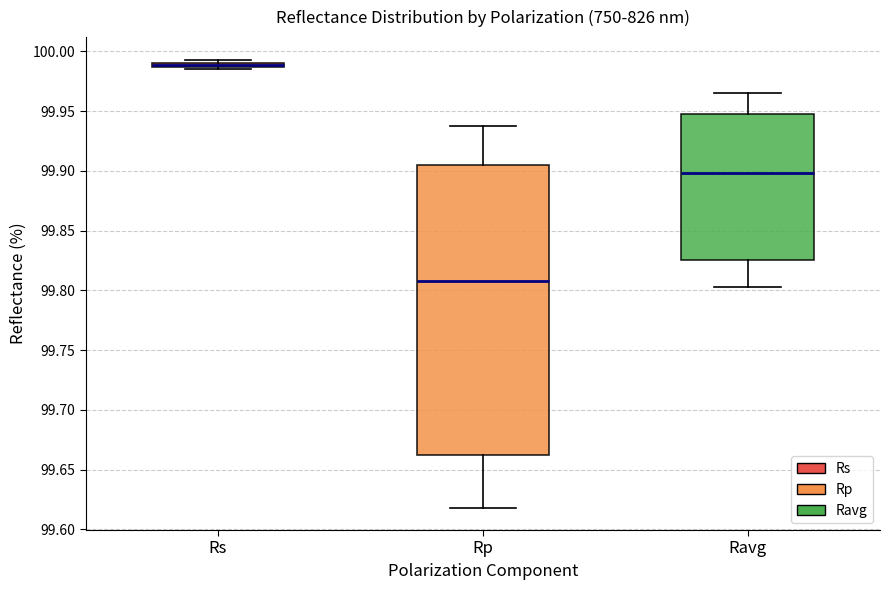

Where does the lower whisker of the box for Ravg end on the y-axis? The values are not printed on the chart, so give them approximately, as read against the axis.

99.805